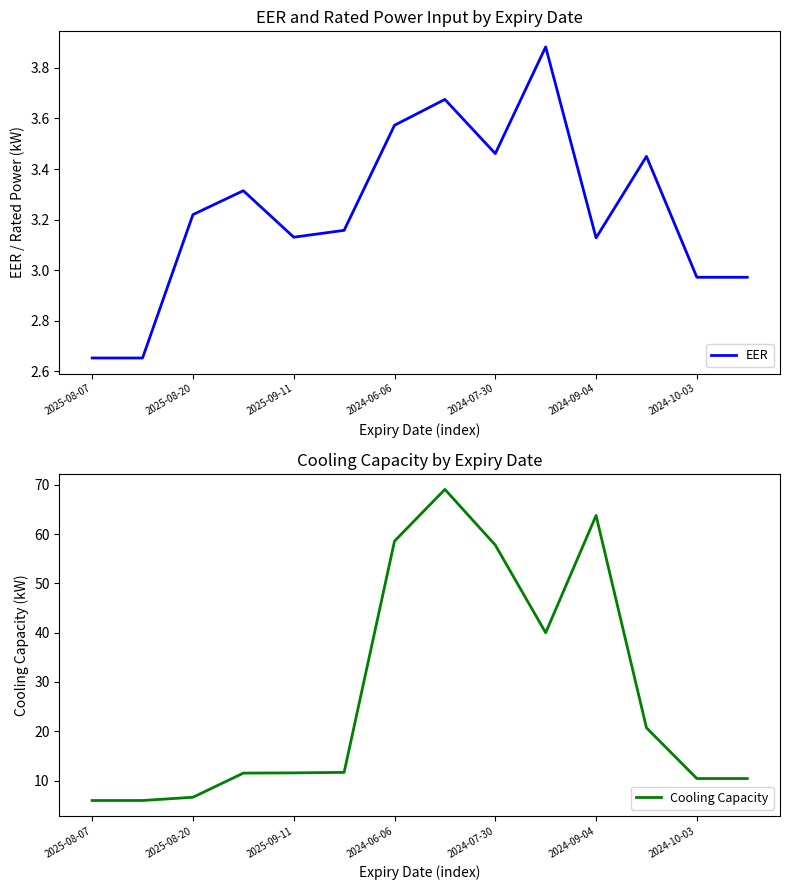

What is the difference between the maximum and minimum values in the Cooling Capacity series?

63.2